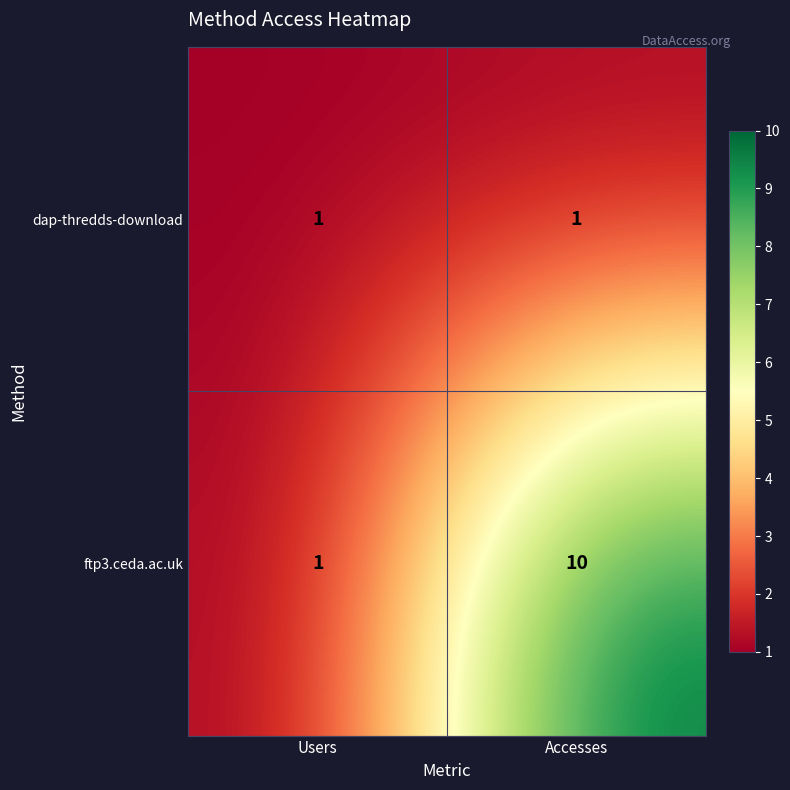

How many distinct data groups are displayed?

2